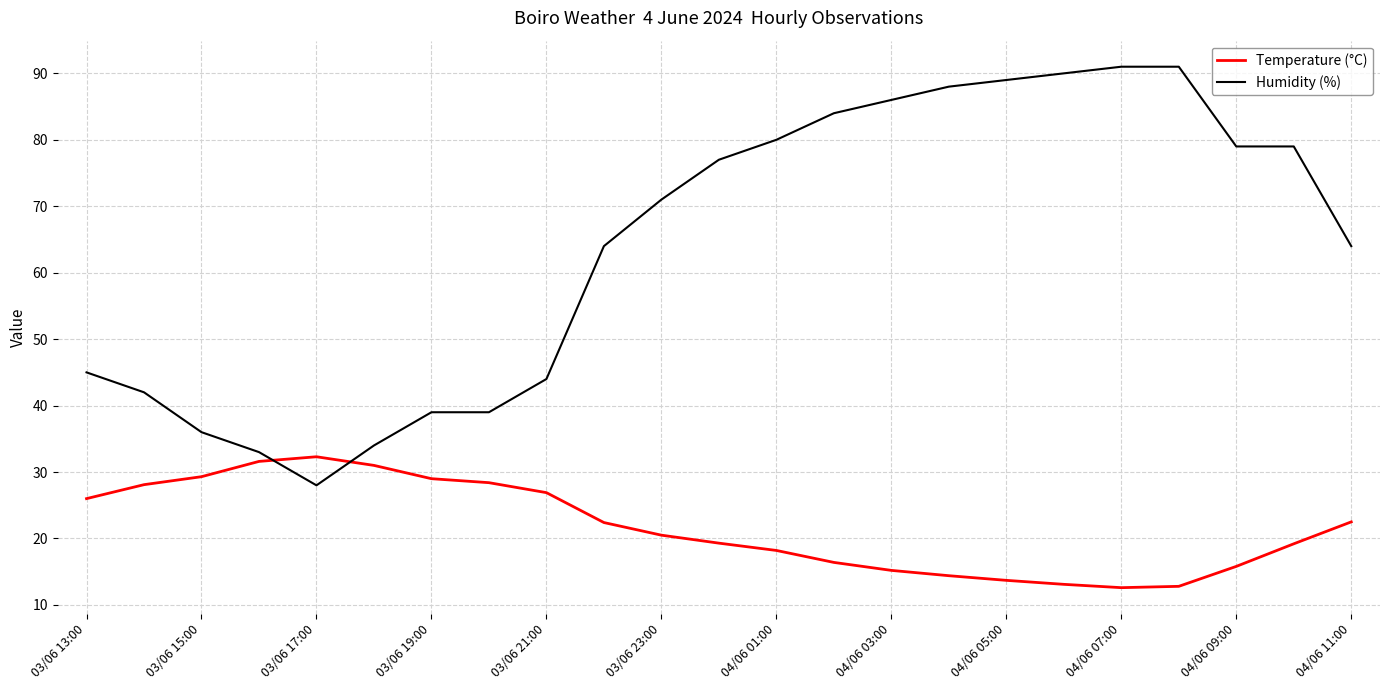

How many intersections are there between Humidity (%) and Temperature (°C)?

2